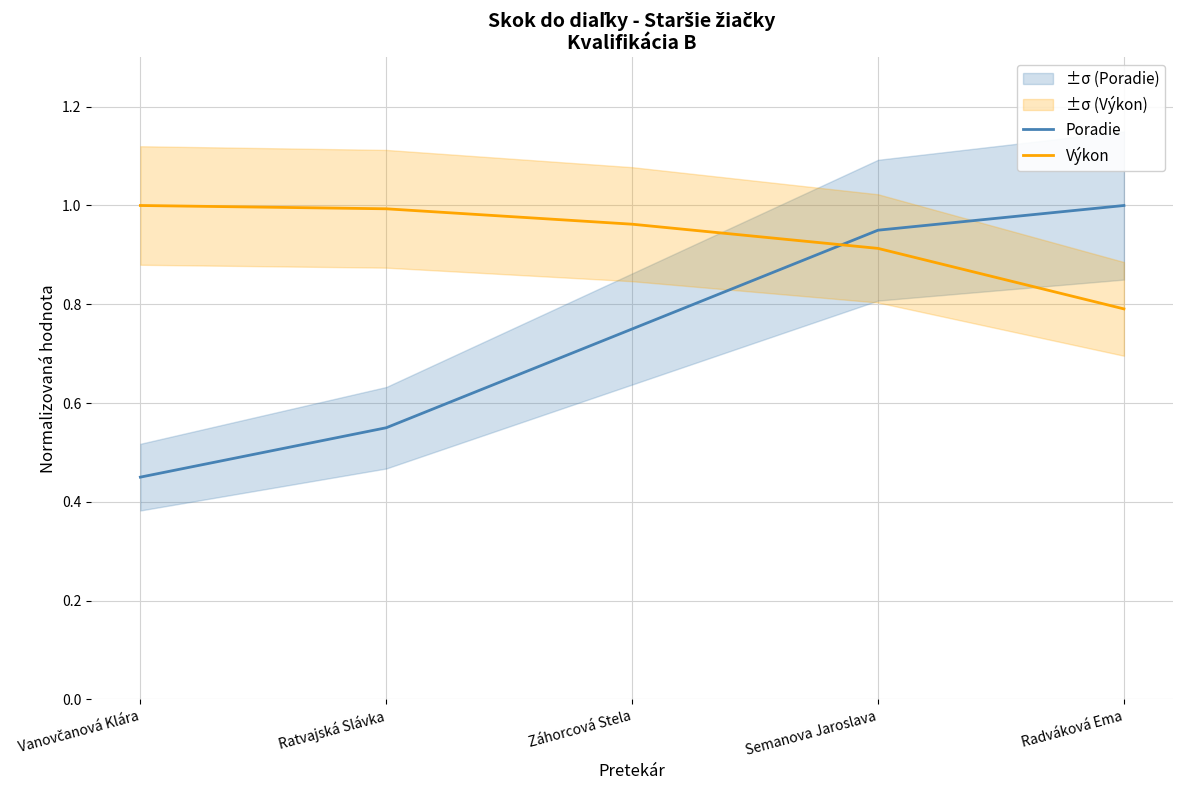

How many distinct data groups are displayed?

2